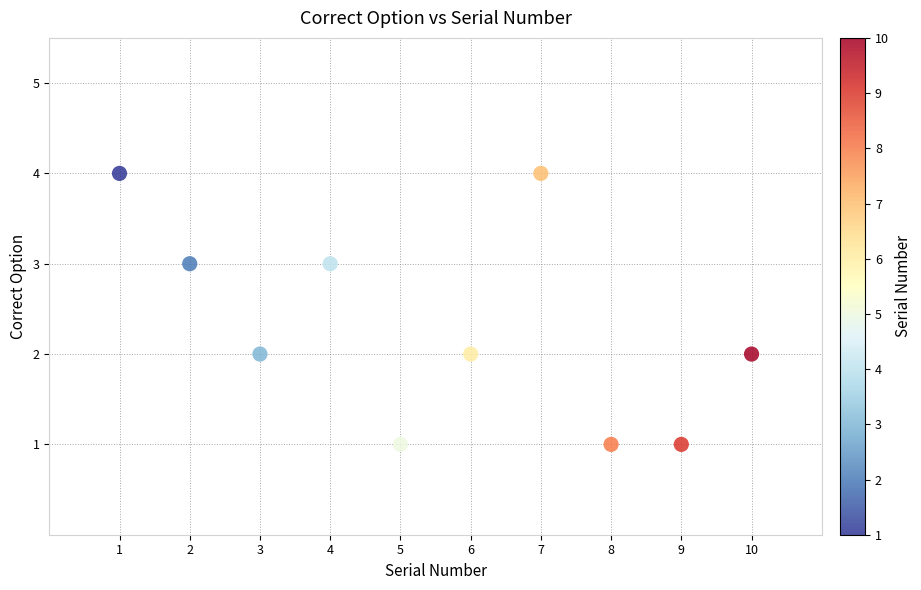

What is the range of X values (max minus min)?

9